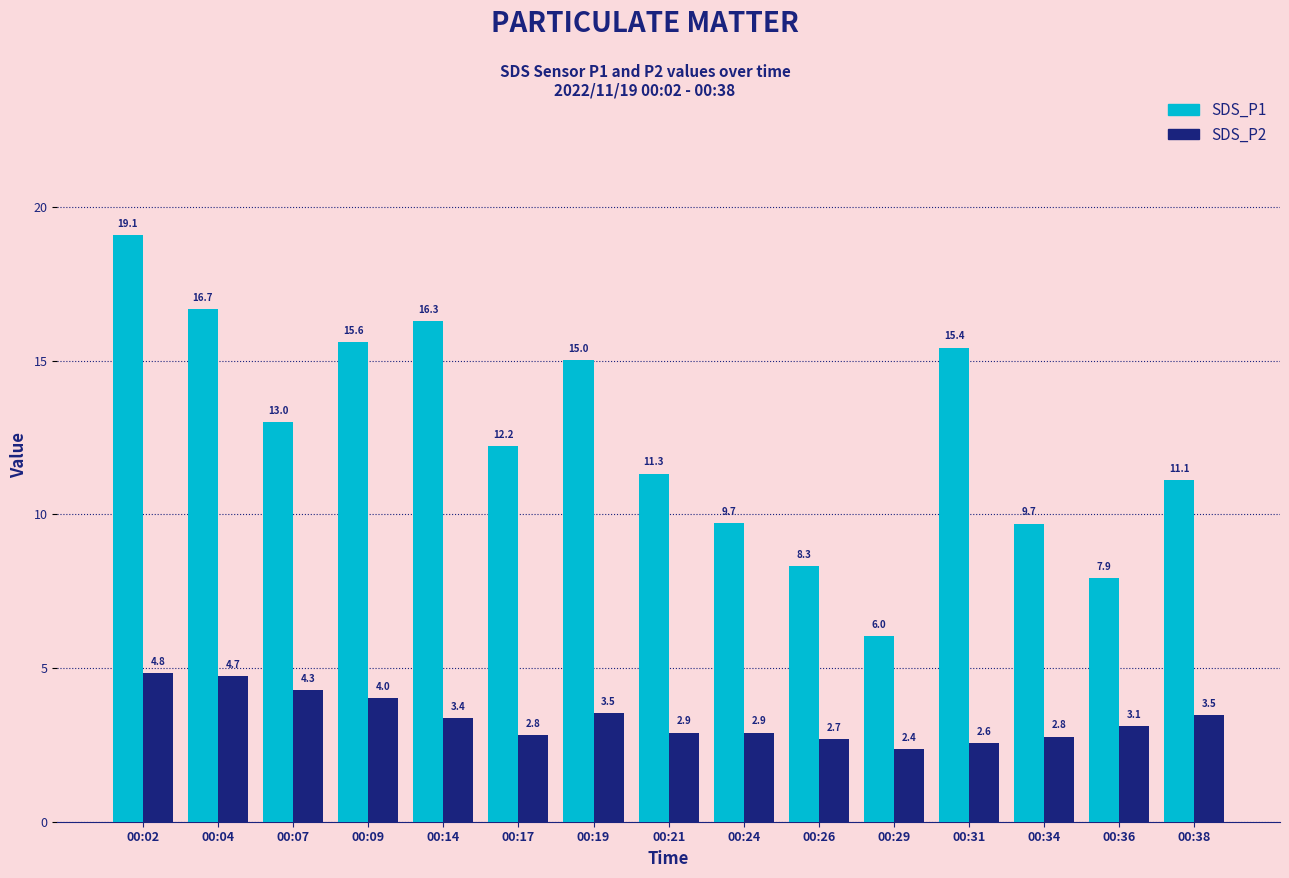

What is the minimum value shown in the chart?

2.4